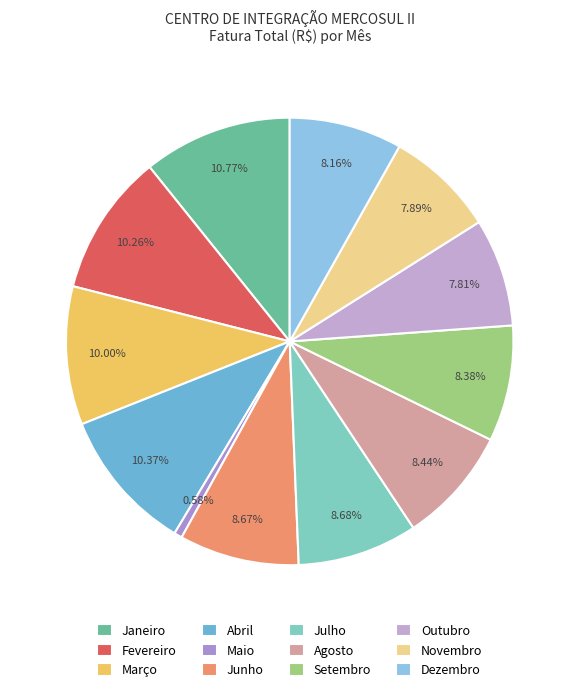

Between Outubro and Julho, which is larger?

Julho